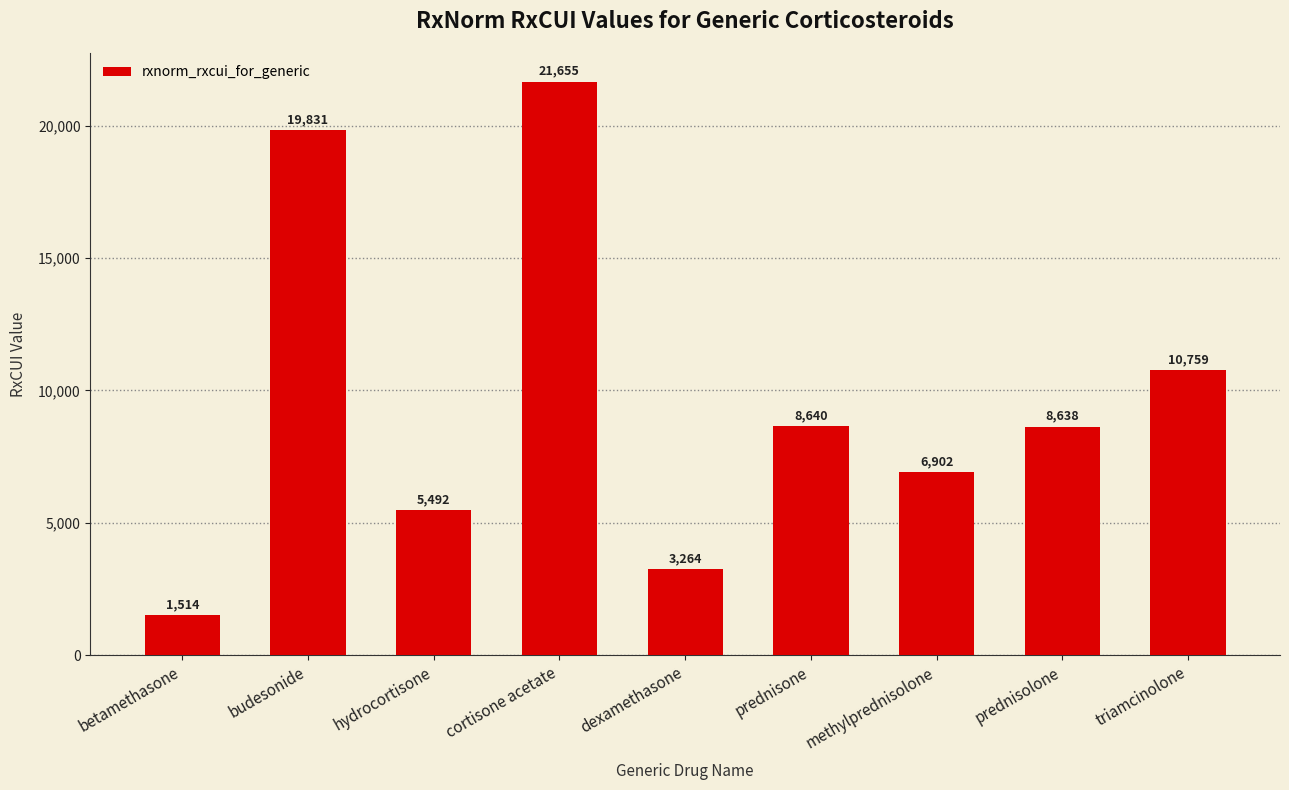

What is the change in value from budesonide to cortisone acetate?

+1824